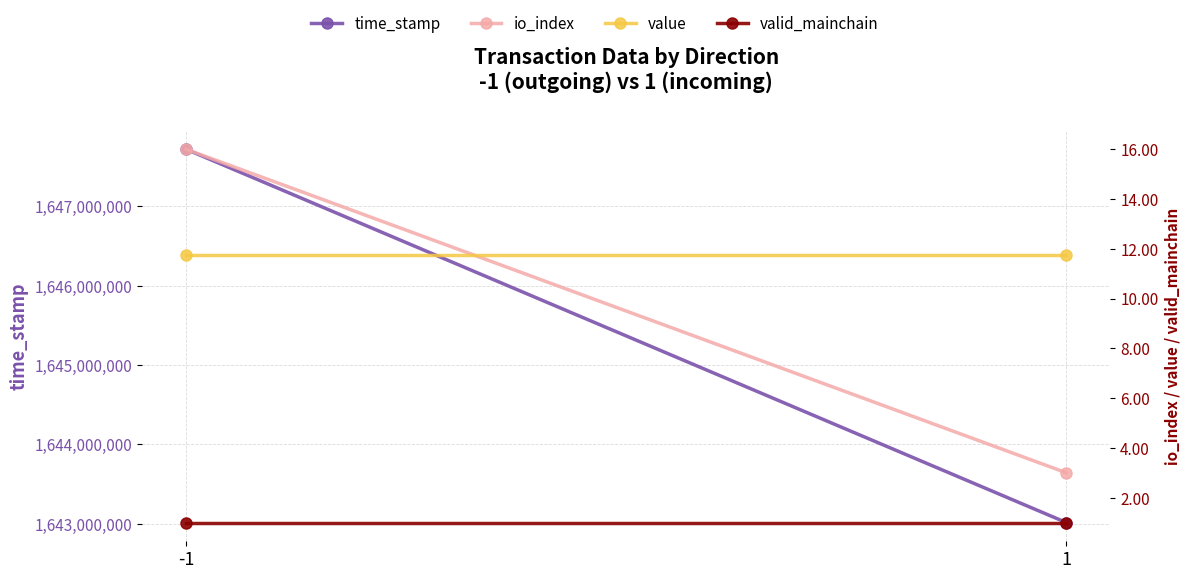

Is it true that value equals 11.7 at 1?

True